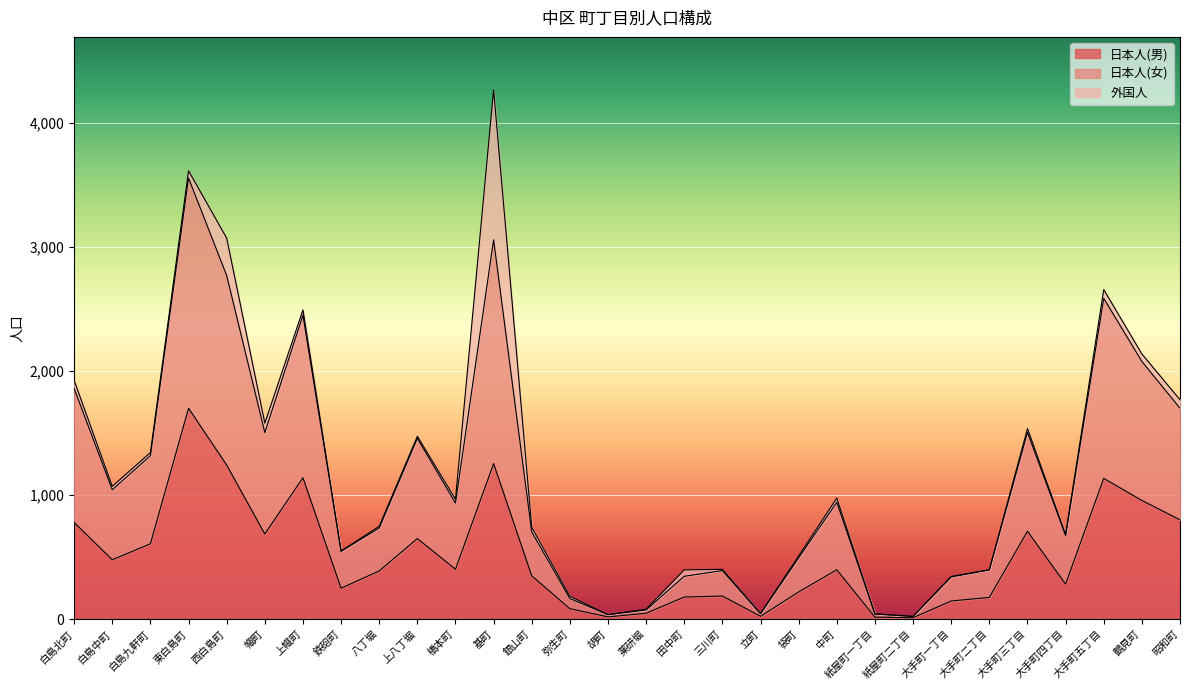

Does the chart display data point markers on the line(s)?

No